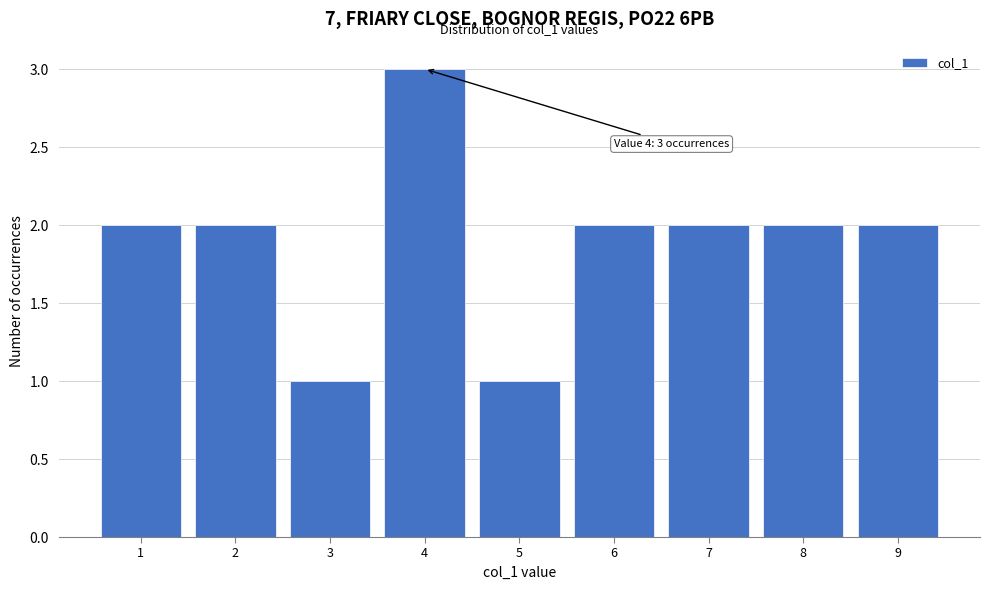

Over which range of the x-axis is the bar tallest?

3.5 to 4.5